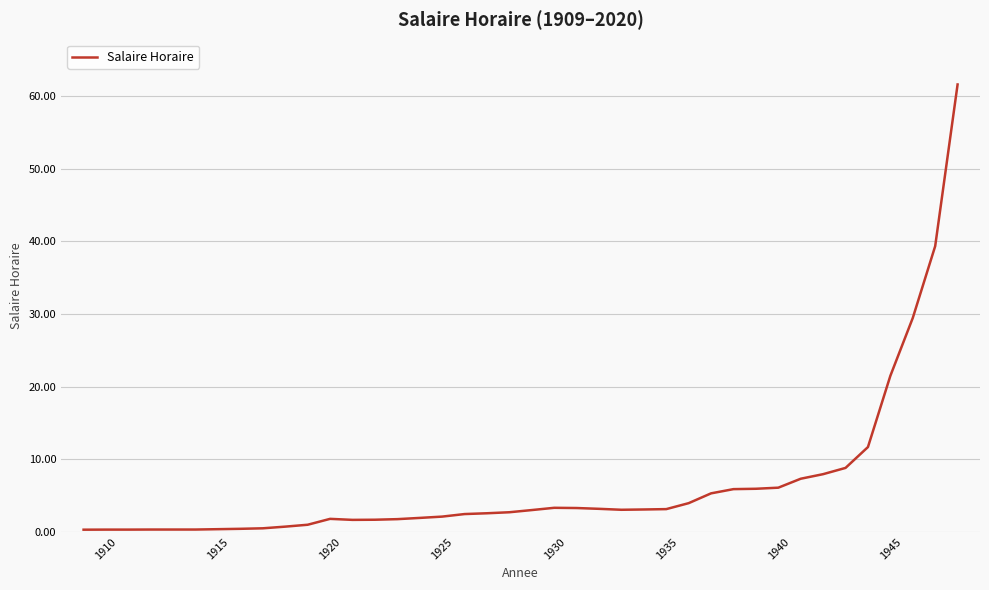

What is the maximum value shown in the chart?

61.6